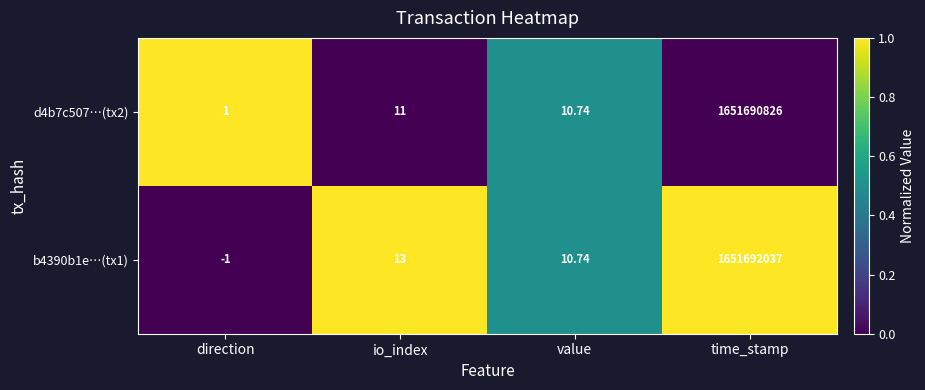

At io_index, list the series in order from smallest to largest.

d4b7c507…(tx2), b4390b1e…(tx1)